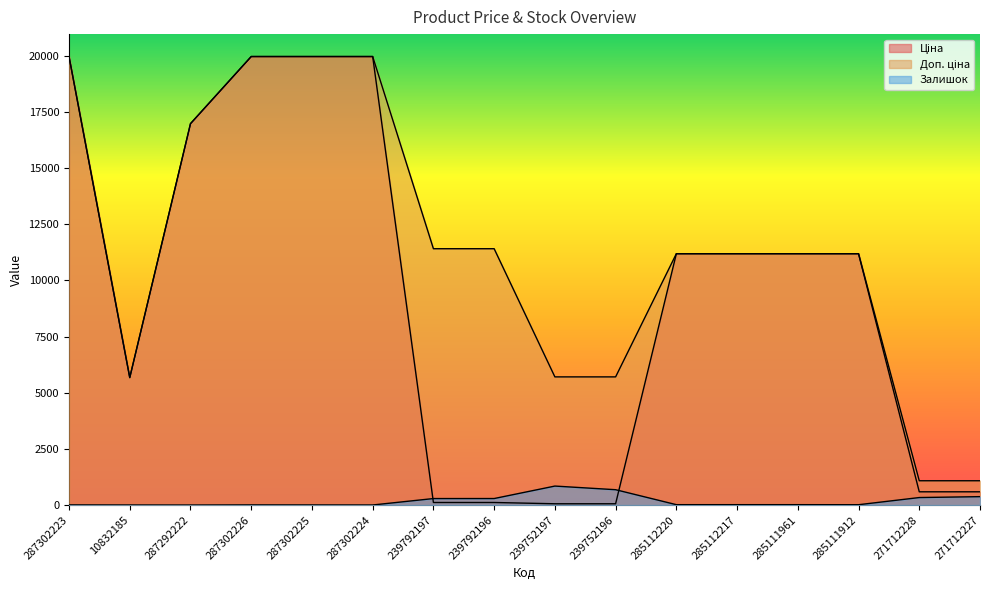

How many lines are shown in the chart?

3